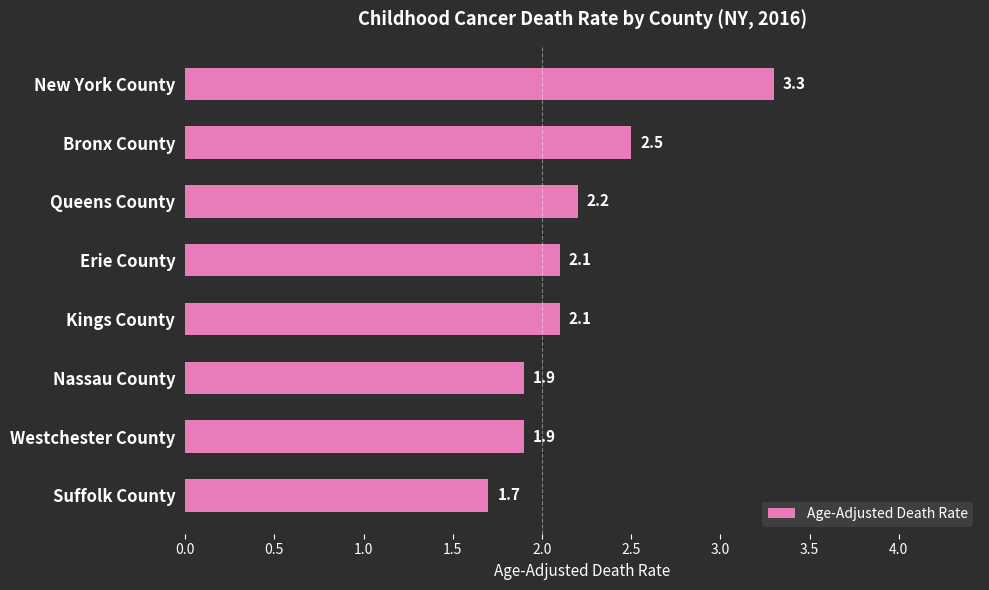

What value does the data have at Nassau County?

1.9